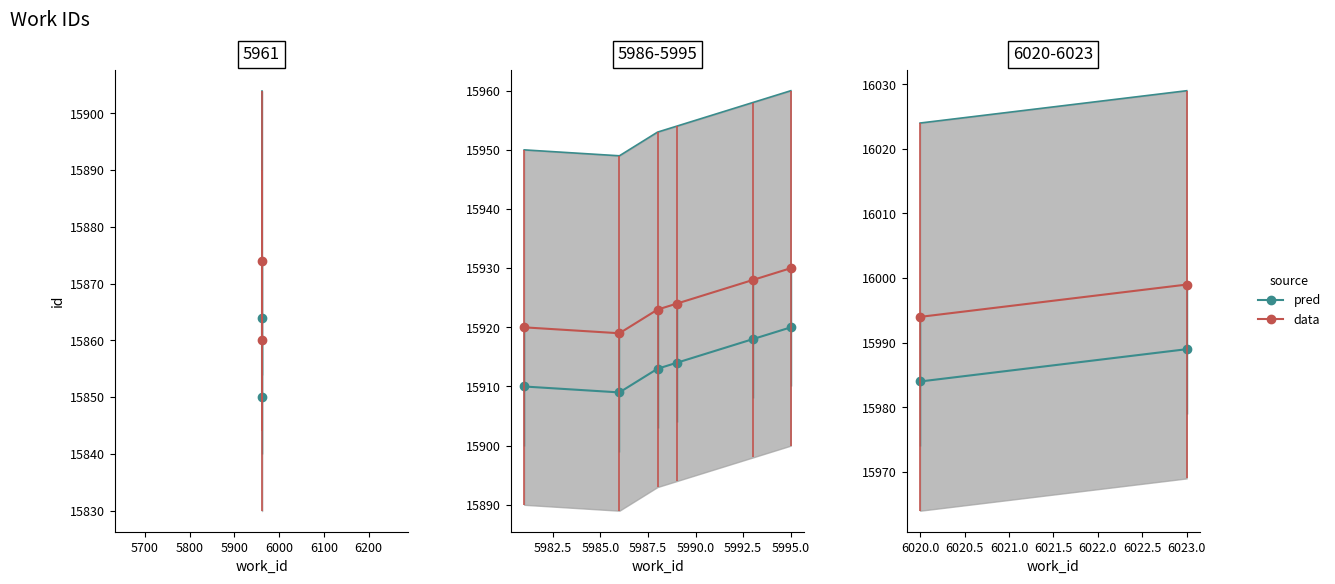

The value of pred at 6023.0 is 26699. True or false?

False